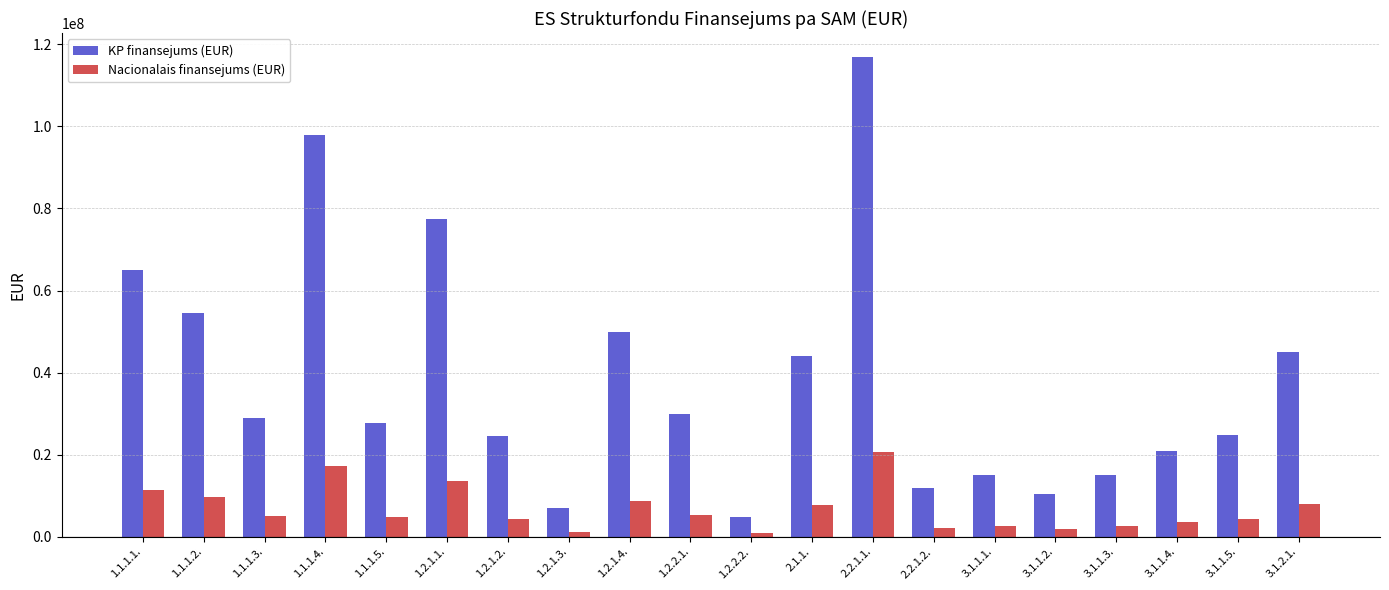

The KP finansejums (EUR) series shows 161126781 at 2.2.1.1.. True or false?

False